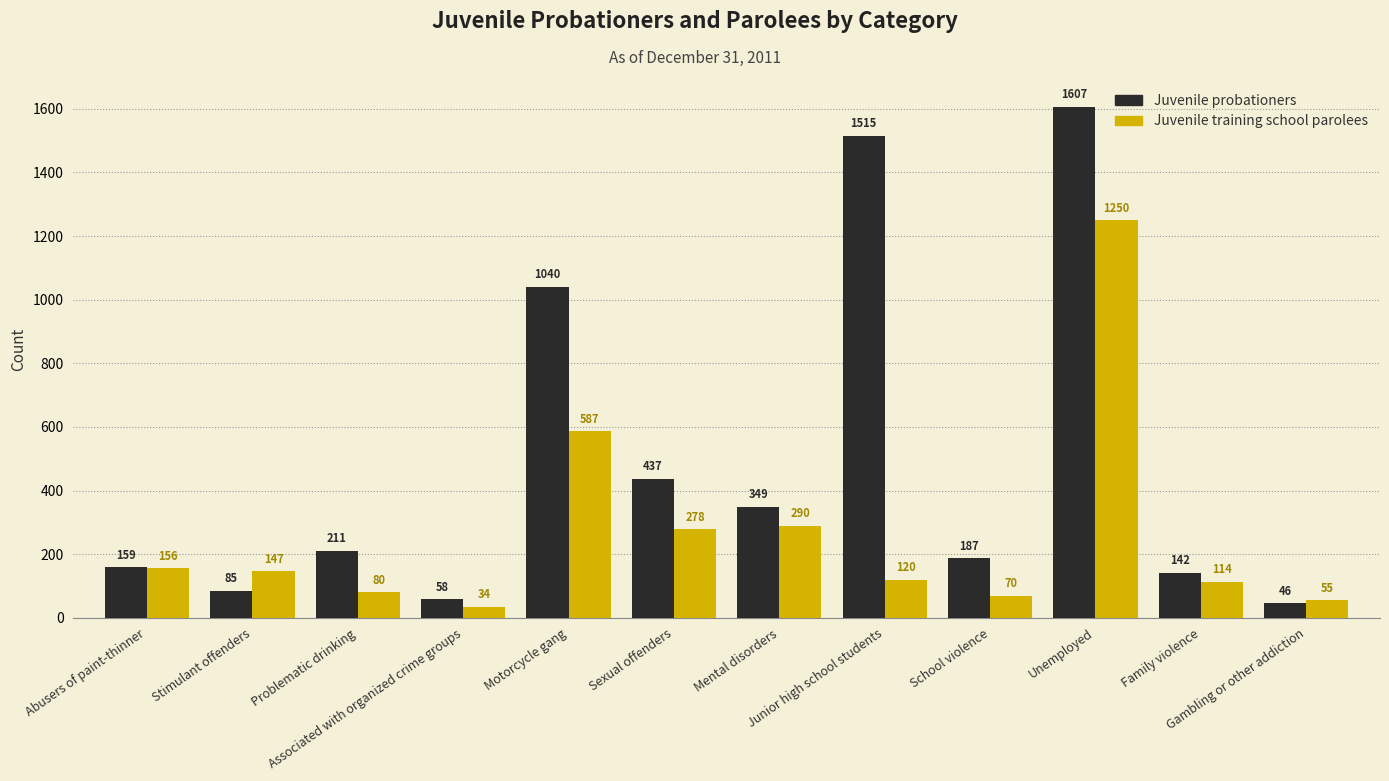

Are the bars grouped side by side (vs. stacked)?

Yes